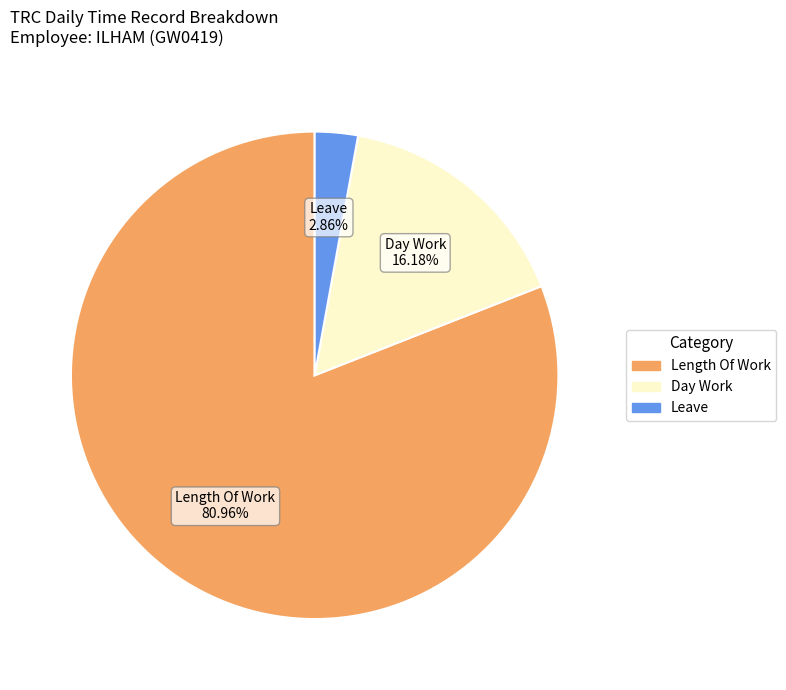

Is there a majority slice in this chart?

Yes